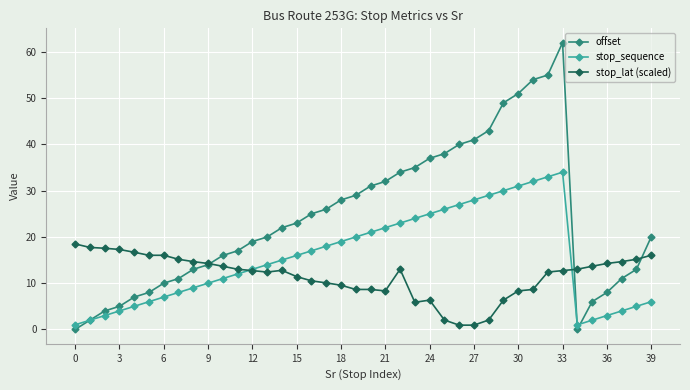

Rank the series by their maximum value, from highest to lowest.

offset, stop_sequence, stop_lat (scaled)